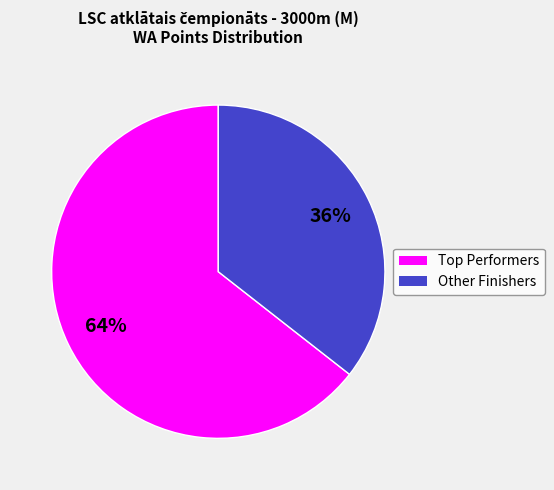

To the nearest percent, what is the average slice percentage?

50%